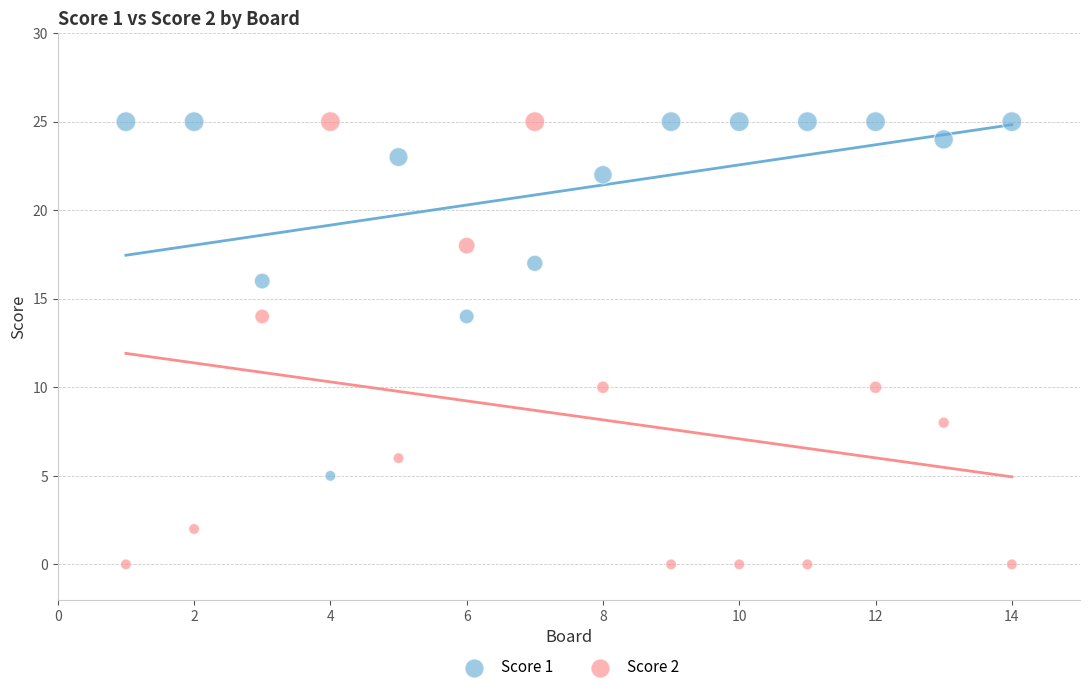

Across all data points, what is the range of Y values (max minus min)?

25